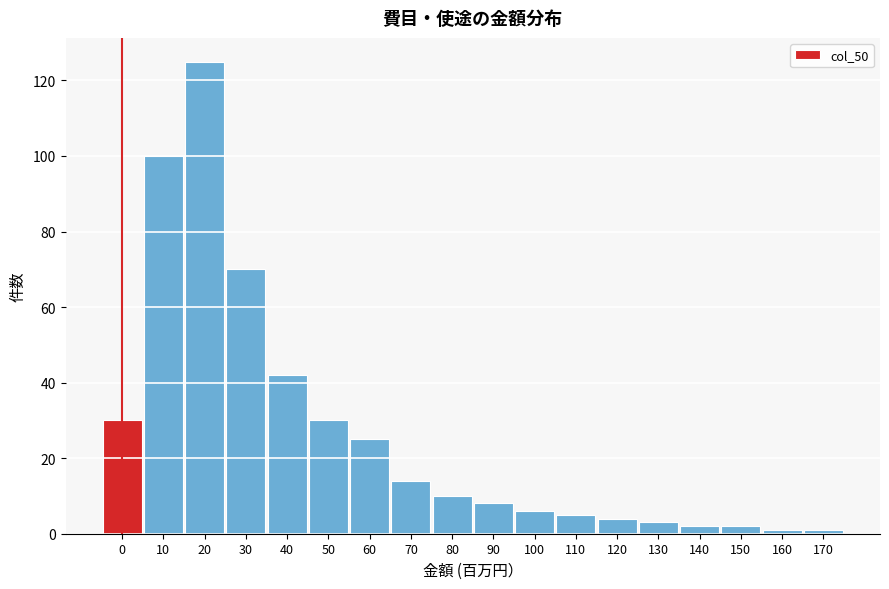

Reading left to right, list all the values displayed in this chart.

0=30	10=100	20=125	30=70	40=42	50=30	60=25	70=14	80=10	90=8	100=6	110=5	120=4	130=3	140=2	150=2	160=1	170=1